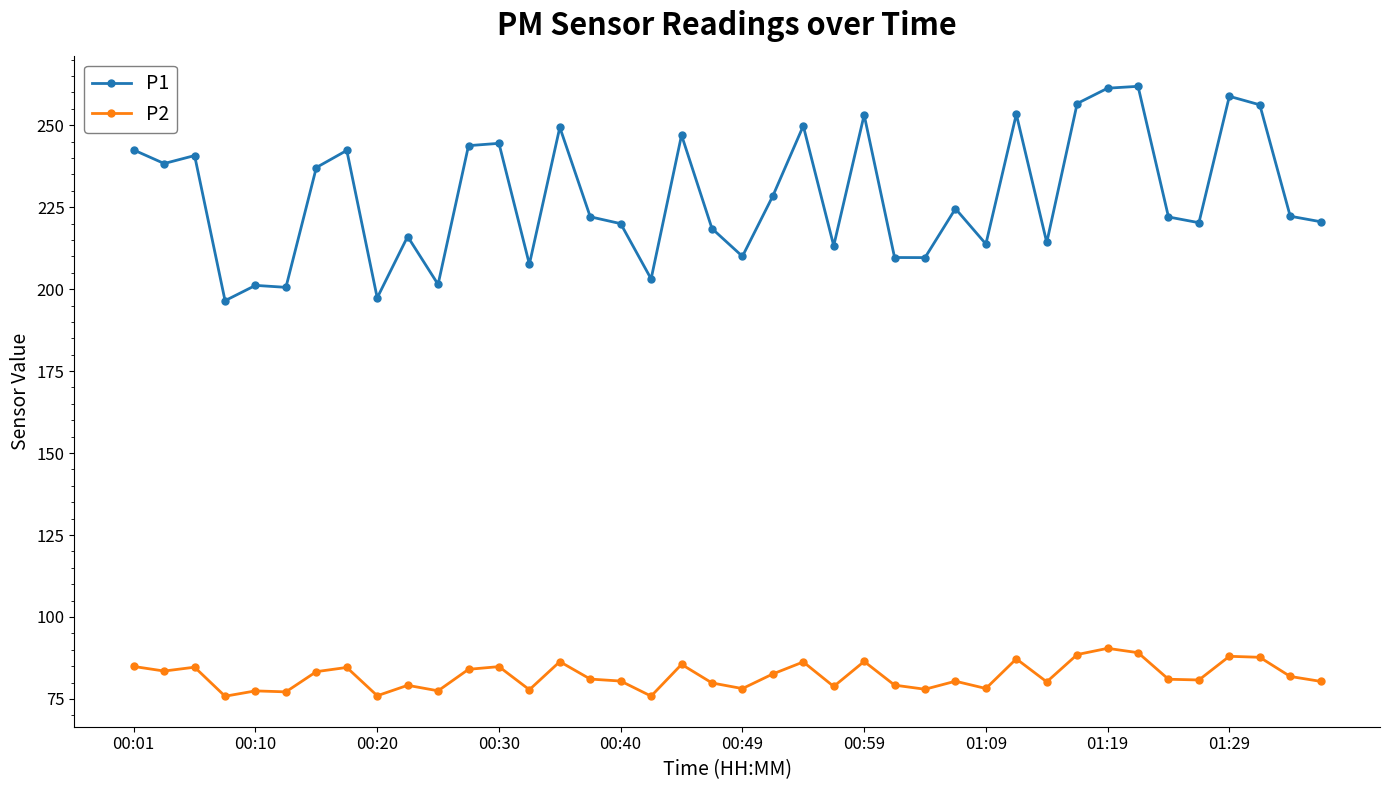

What is the minimum value for P2?

75.8